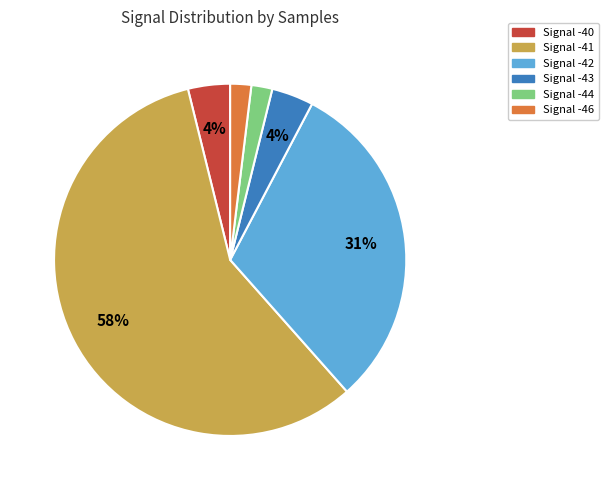

Does any single category account for the majority?

Yes